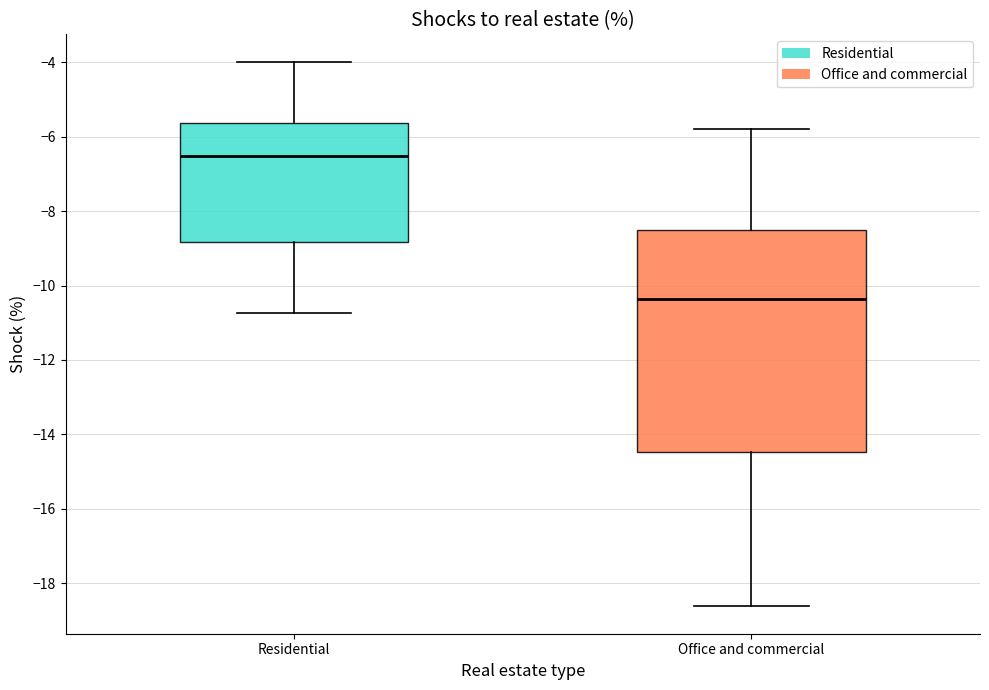

Which box has the highest median line?

Residential